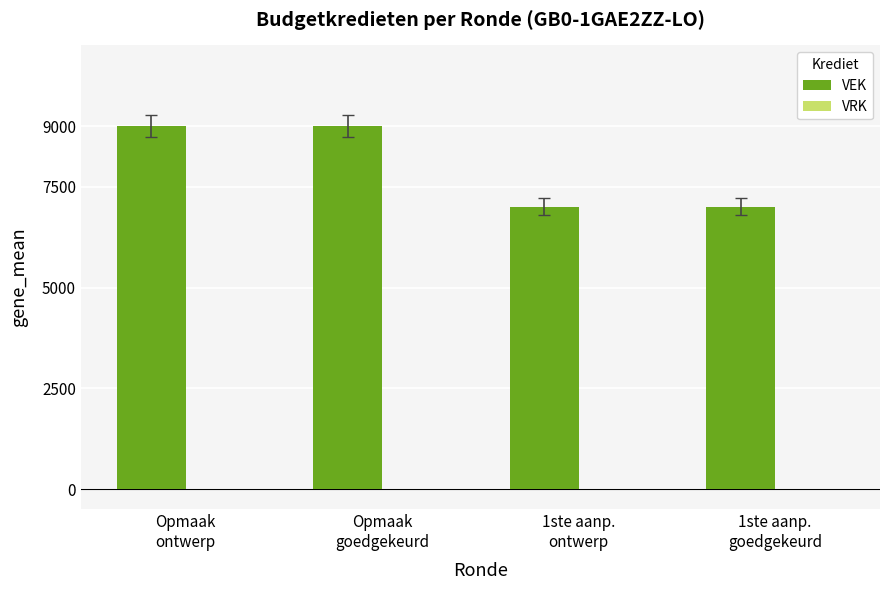

What is the value of the 1st bar from the left?

9000